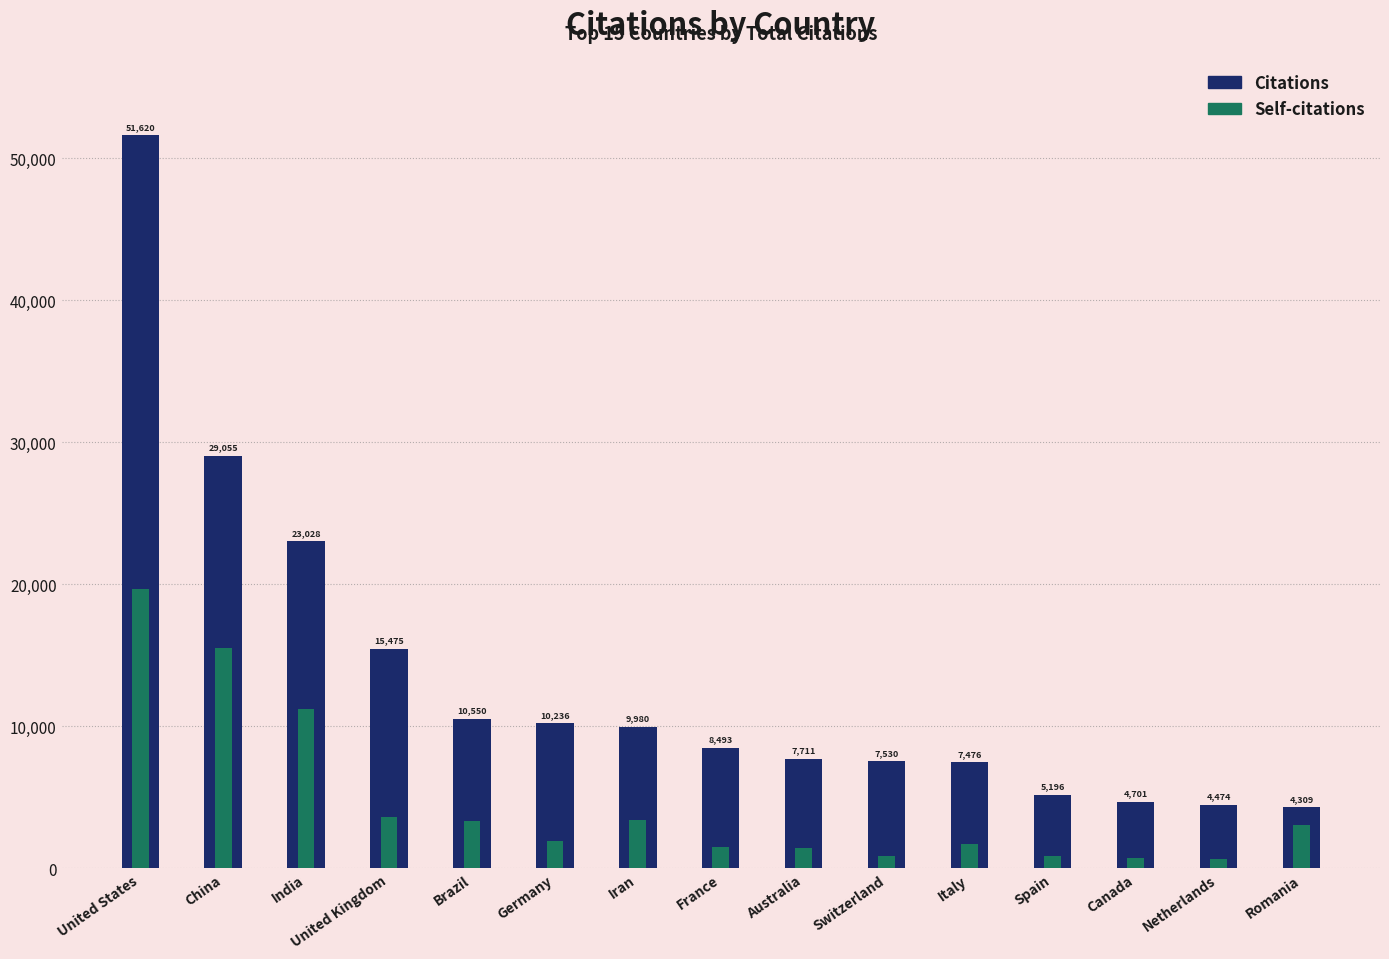

Reading left to right, transcribe all the data shown in this chart.

Citations: United States=51620	China=29055	India=23028	United Kingdom=15475	Brazil=10550	Germany=10236	Iran=9980	France=8493	Australia=7711	Switzerland=7530	Italy=7476	Spain=5196	Canada=4701	Netherlands=4474	Romania=4309
Self-citations: United States=19656	China=15524	India=11192	United Kingdom=3594	Brazil=3347	Germany=1927	Iran=3404	France=1512	Australia=1412	Switzerland=892	Italy=1708	Spain=848	Canada=759	Netherlands=670	Romania=3075